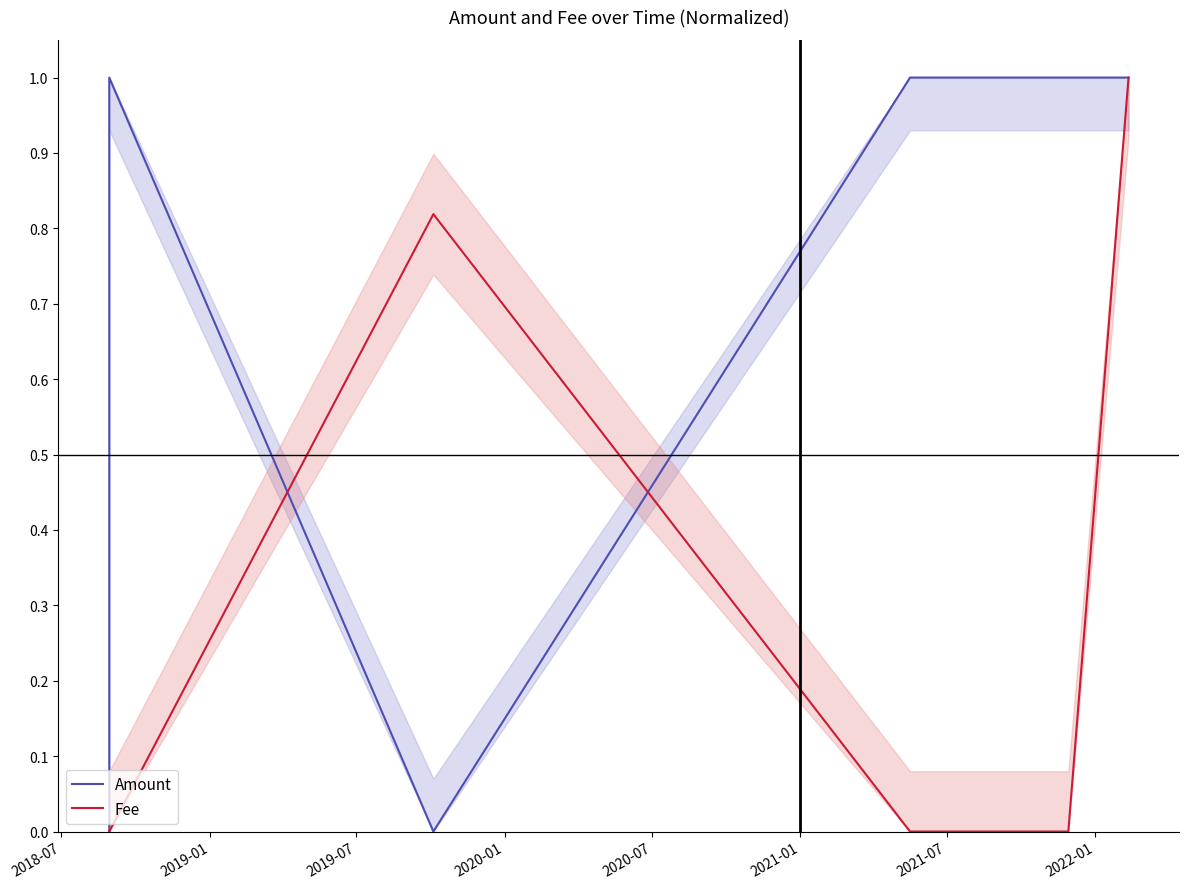

What is the difference between the maximum and minimum values in the Fee series?

1.0